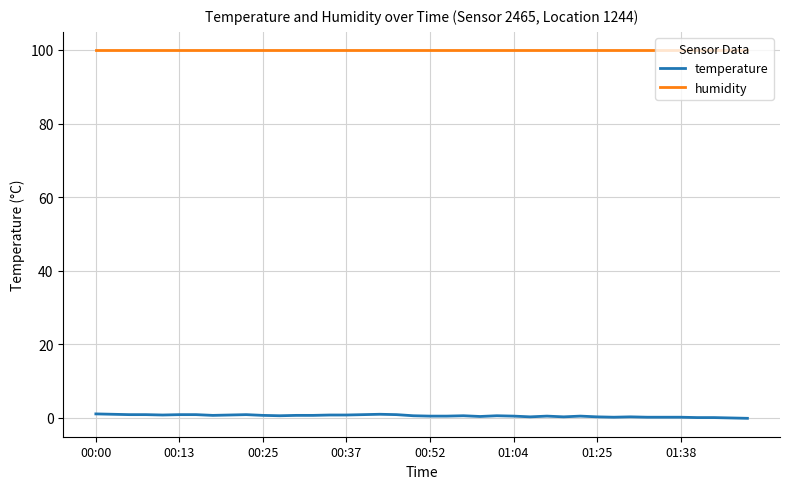

What is the average value of the temperature series?

0.6